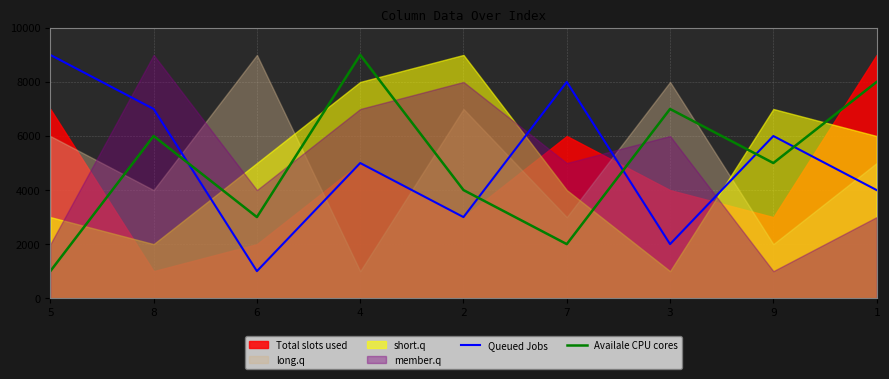

What is the average value of the Availale CPU cores series?

5000